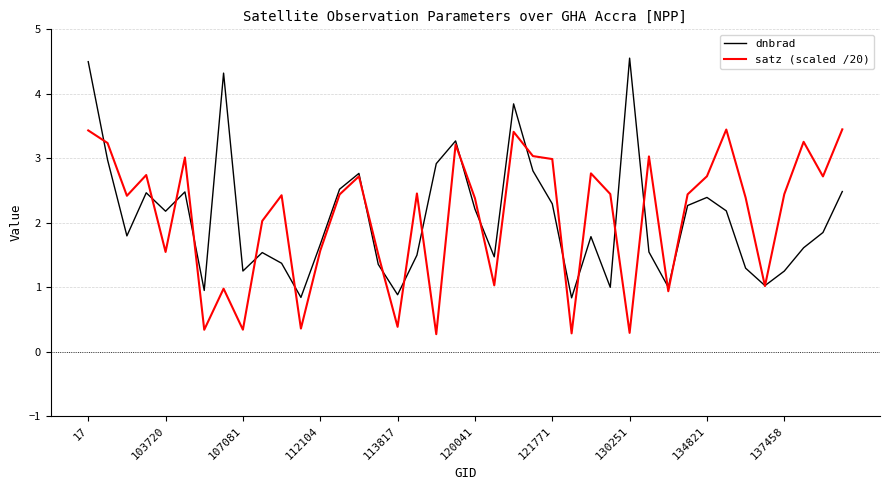

Rank the series by their maximum value, from highest to lowest.

dnbrad, satz (scaled /20)